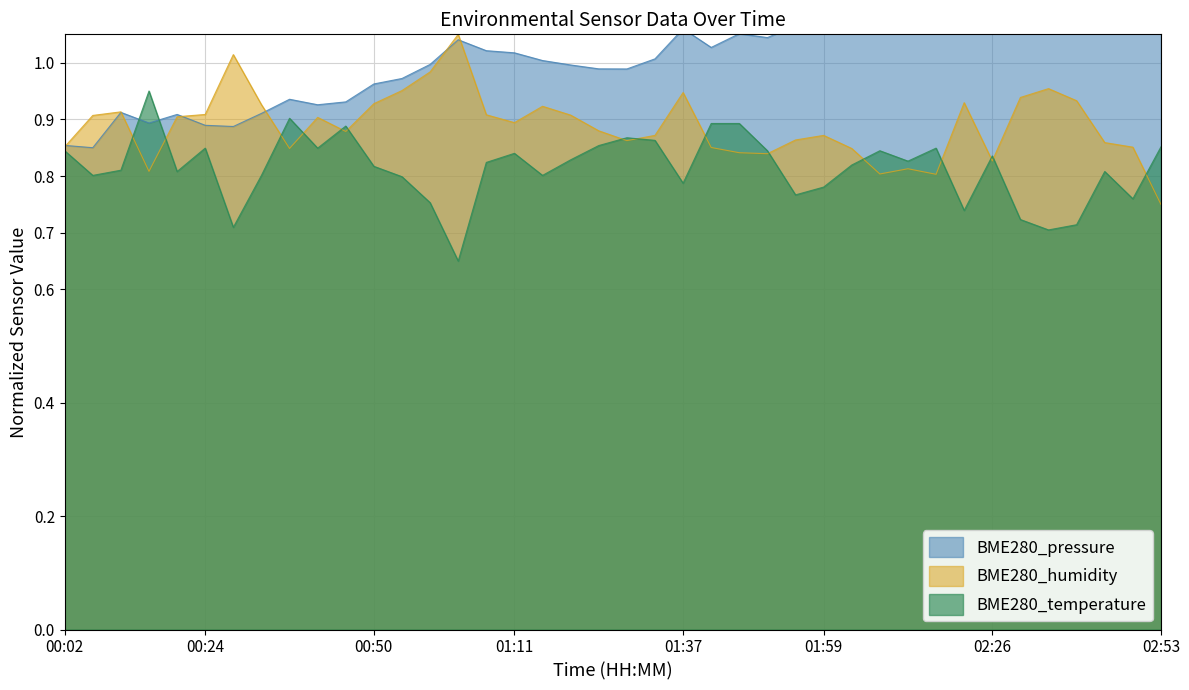

True or false: BME280_pressure has a value of 1.1 at 02:04.

True